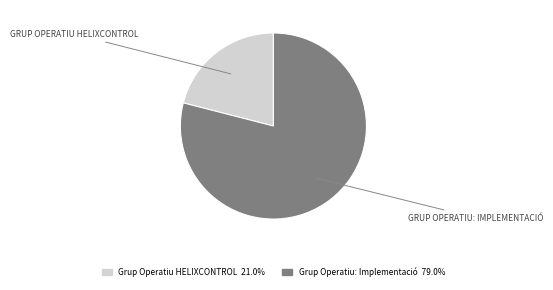

Which slice represents more than half of the pie?

Grup Operatiu: Implementació